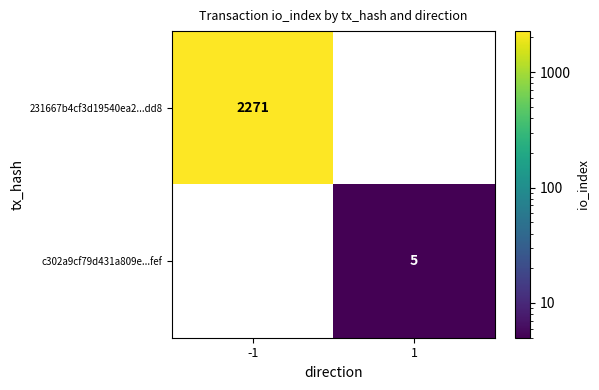

What is the total value across all series at 1?

5